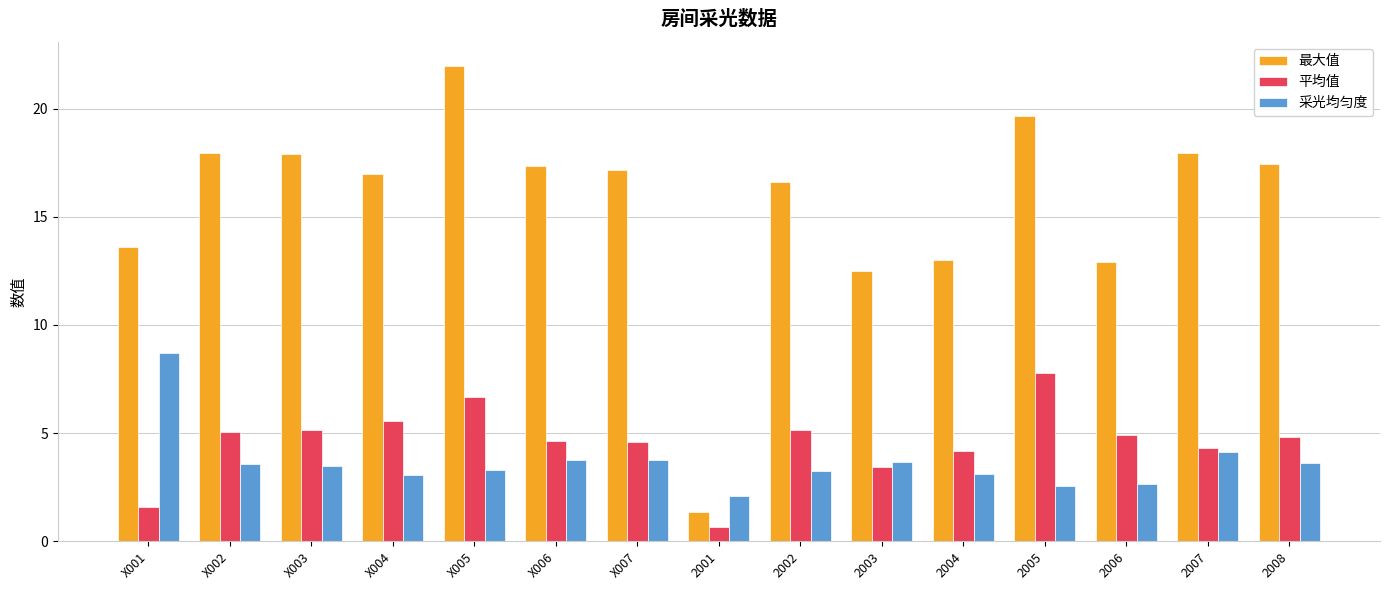

At which category is the sum across all series the highest?

X005